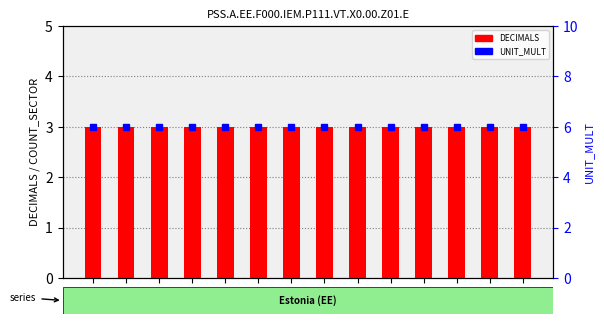

Reading left to right, what are all the values shown in this chart?

DECIMALS: 3	3	3	3	3	3	3	3	3	3	3	3	3	3
UNIT_MULT: 6	6	6	6	6	6	6	6	6	6	6	6	6	6